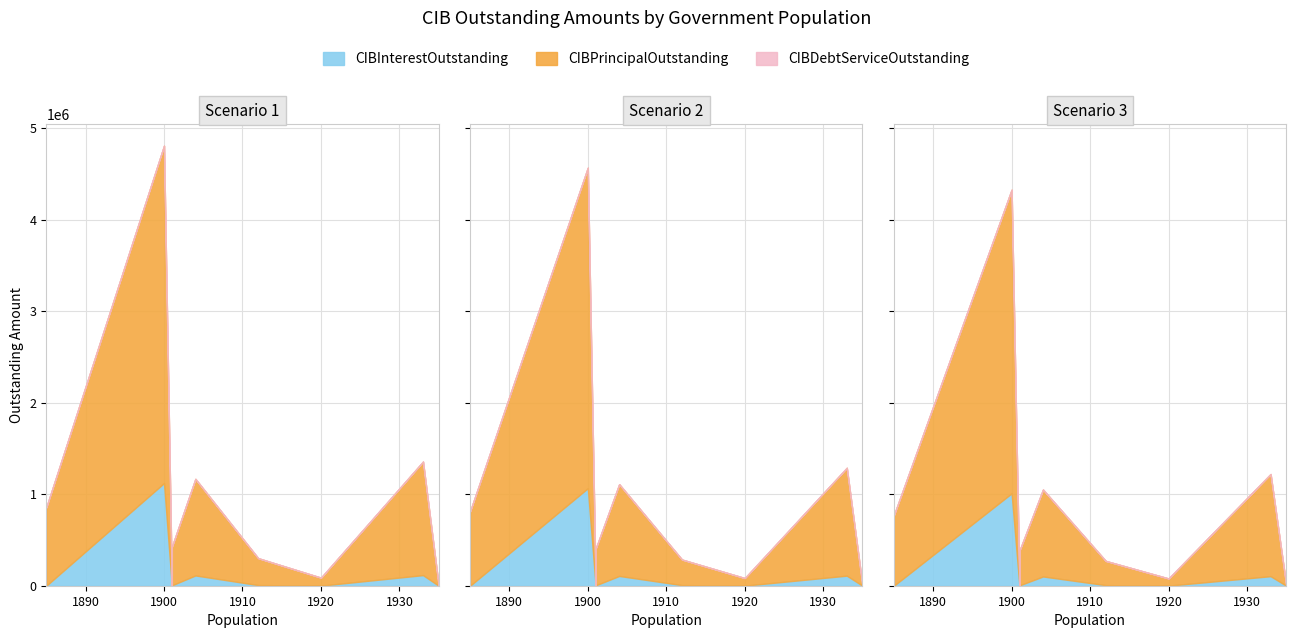

How many interior local peaks does the CIBInterestOutstanding series have?

3